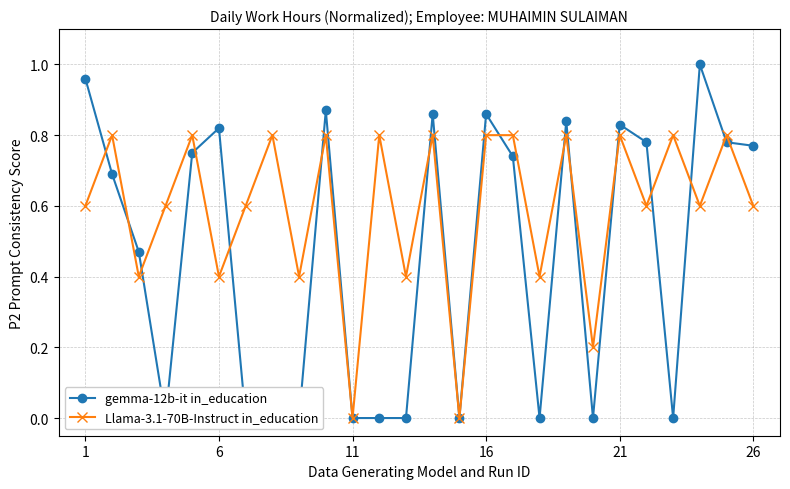

True or false: Llama-3.1-70B-Instruct in_education has more than 2 interior local peaks.

True